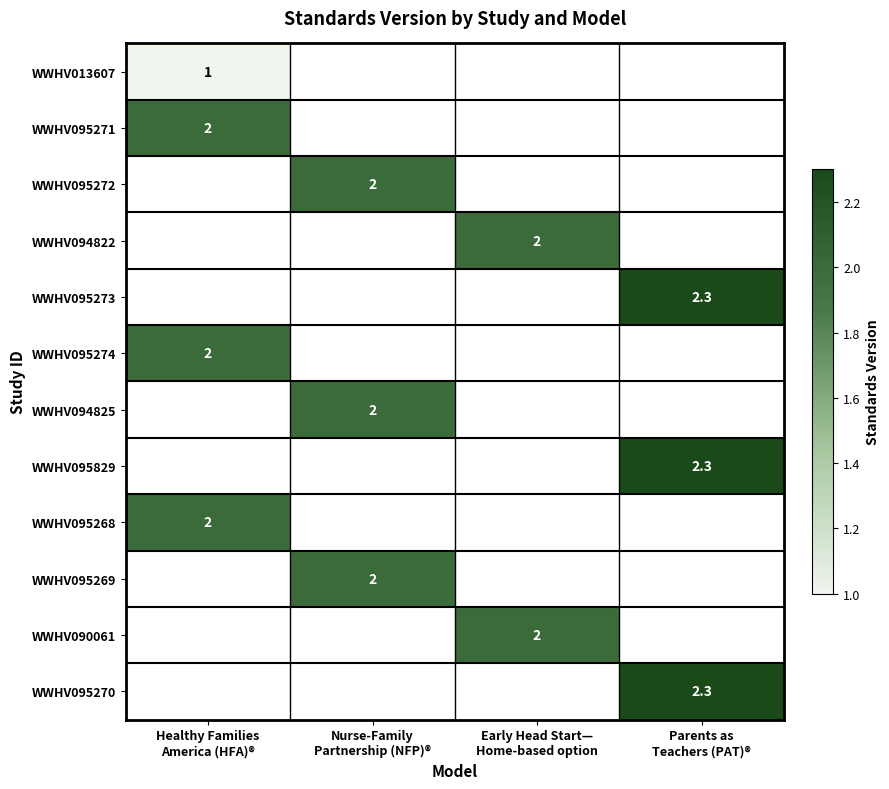

How many series are shown in this chart?

12